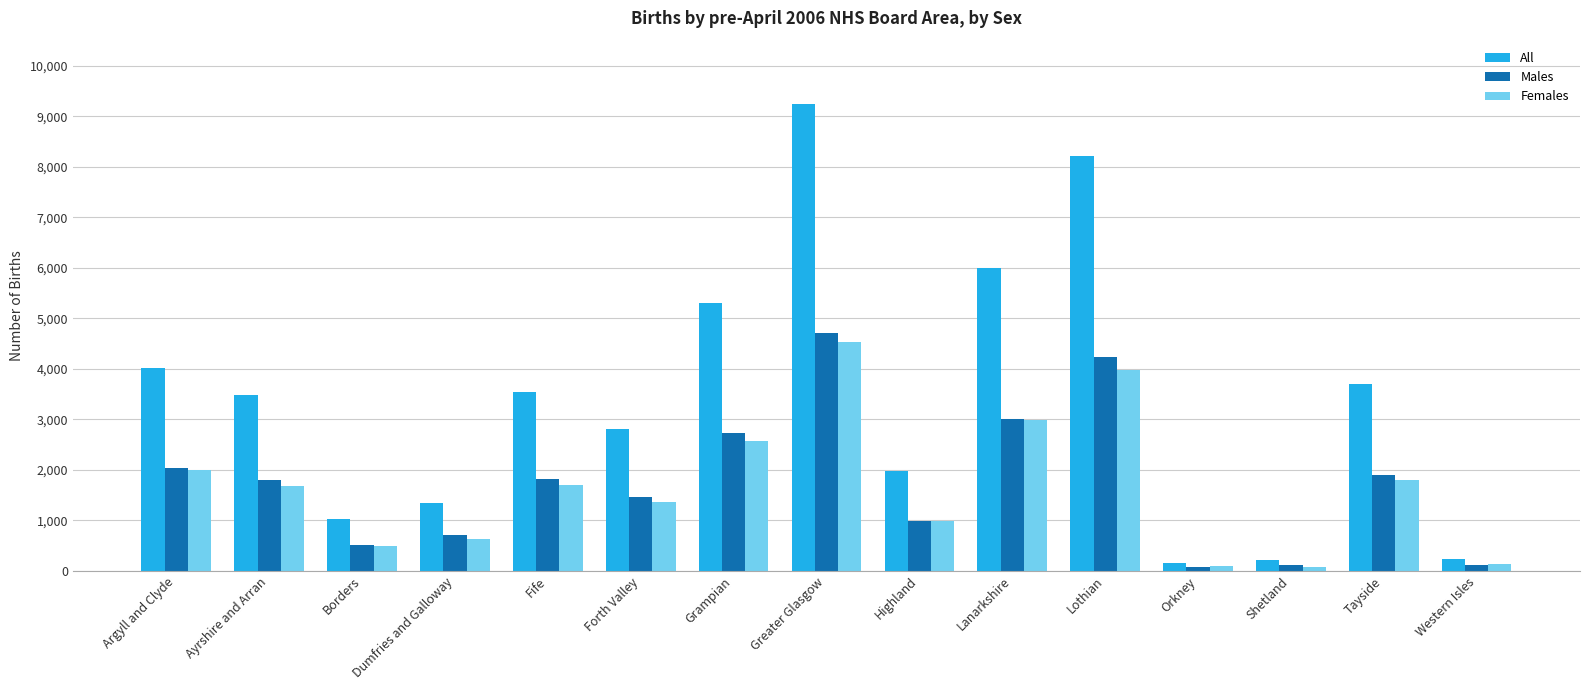

What is the value of the All bar at the 13th from the left?

209